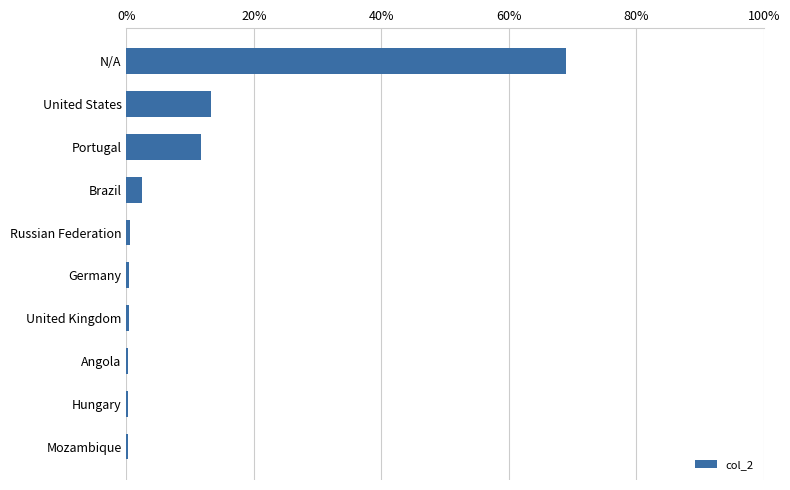

What is the sum of all values?

98.4